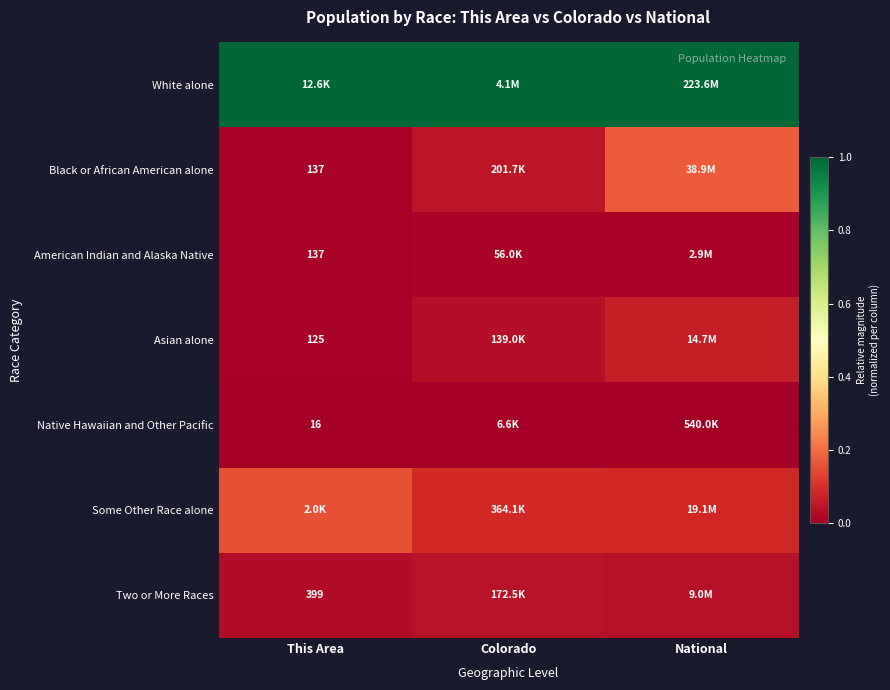

At This Area, list the series in order from smallest to largest.

Native Hawaiian and Other Pacific, Asian alone, Black or African American alone, American Indian and Alaska Native, Two or More Races, Some Other Race alone, White alone